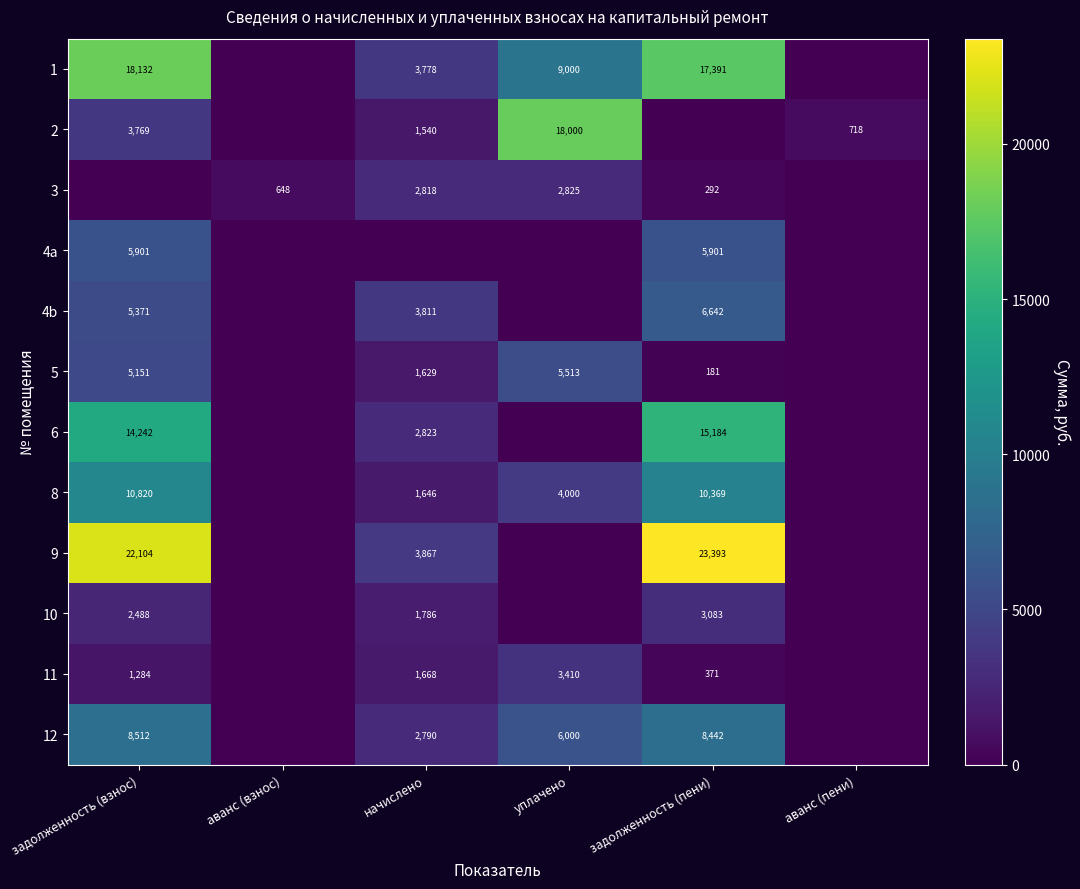

What is the difference between the highest and lowest values at задолженность (взнос)?

22103.9